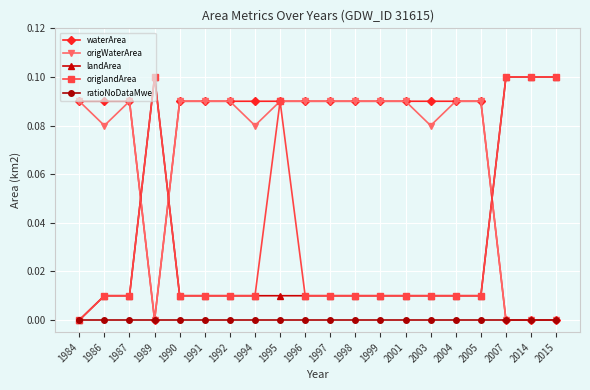

Is the value of ratioNoDataMwe at 1995 greater than the value of waterArea at 1987?

No